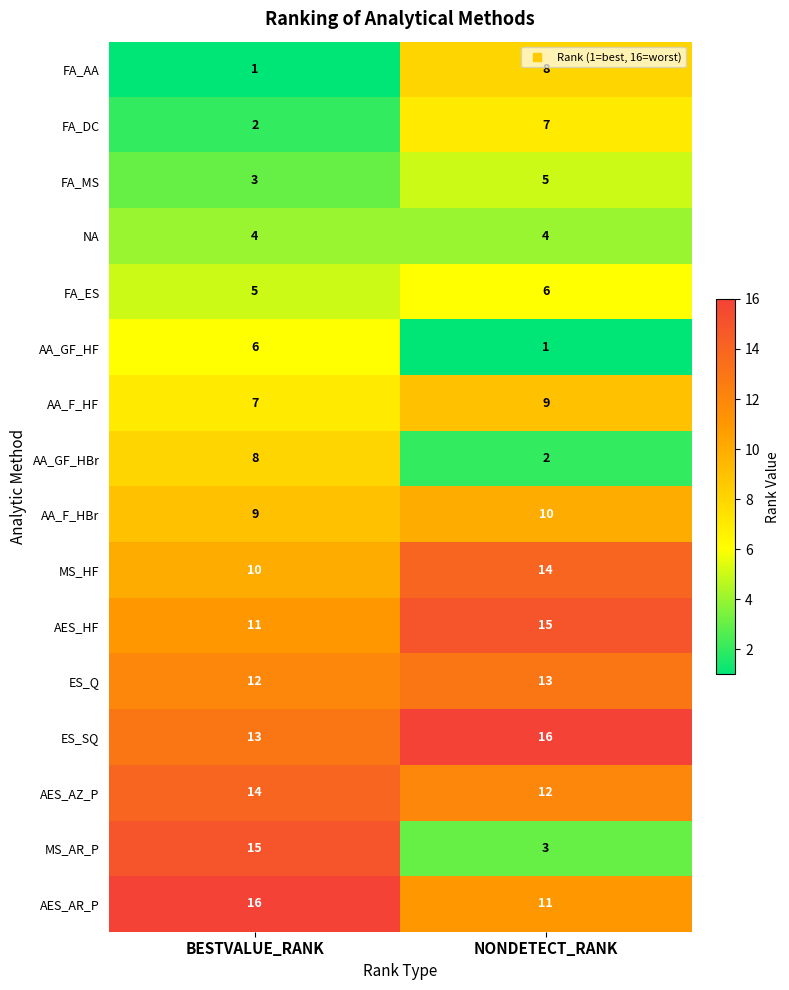

Which series changed the most between BESTVALUE_RANK and NONDETECT_RANK?

MS_AR_P